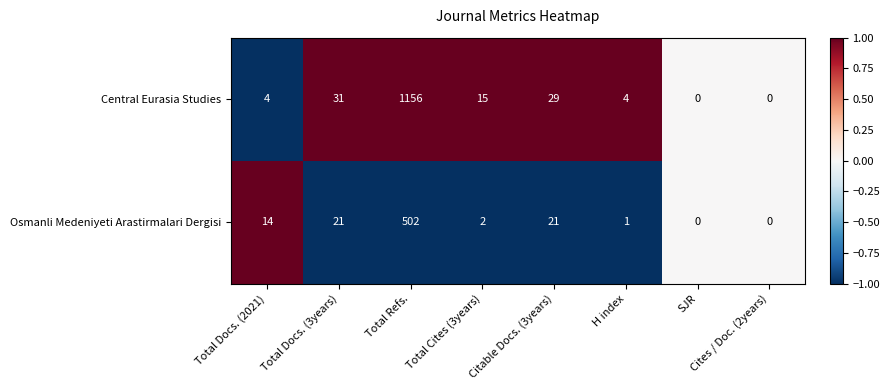

Which series has the largest total across all categories?

Central Eurasia Studies